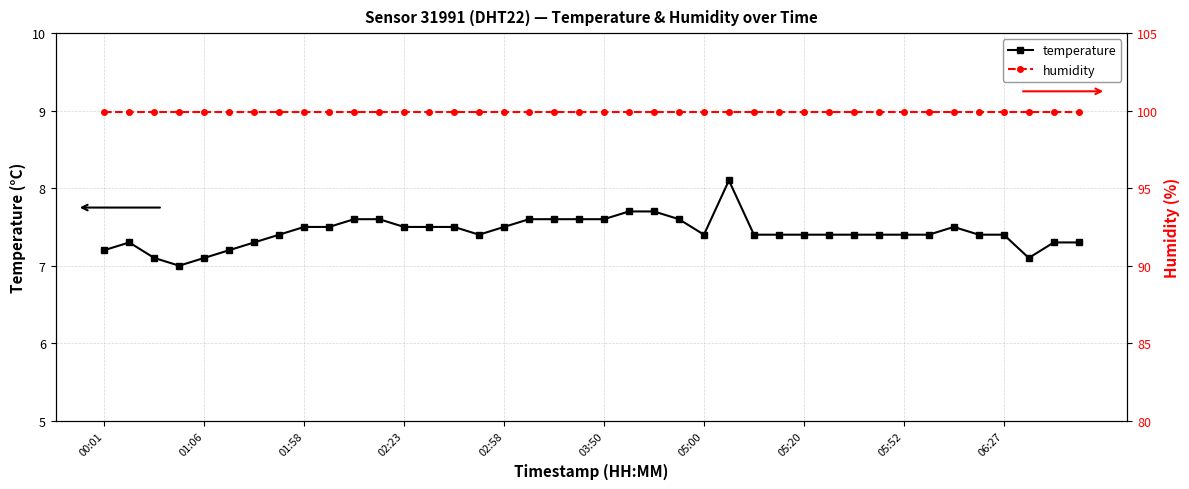

What is the lowest value of the temperature series?

7.0